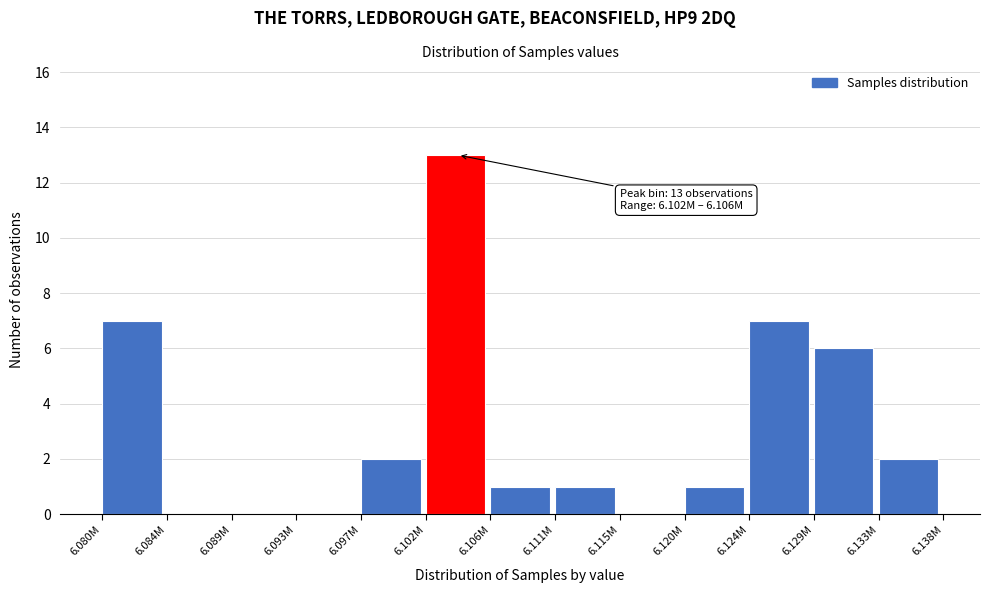

Reading left to right, extract all data points from this chart.

6.080M=7	6.084M=0	6.089M=0	6.093M=0	6.097M=2	6.102M=13	6.106M=1	6.111M=1	6.115M=0	6.120M=1	6.124M=7	6.129M=6	6.133M=2